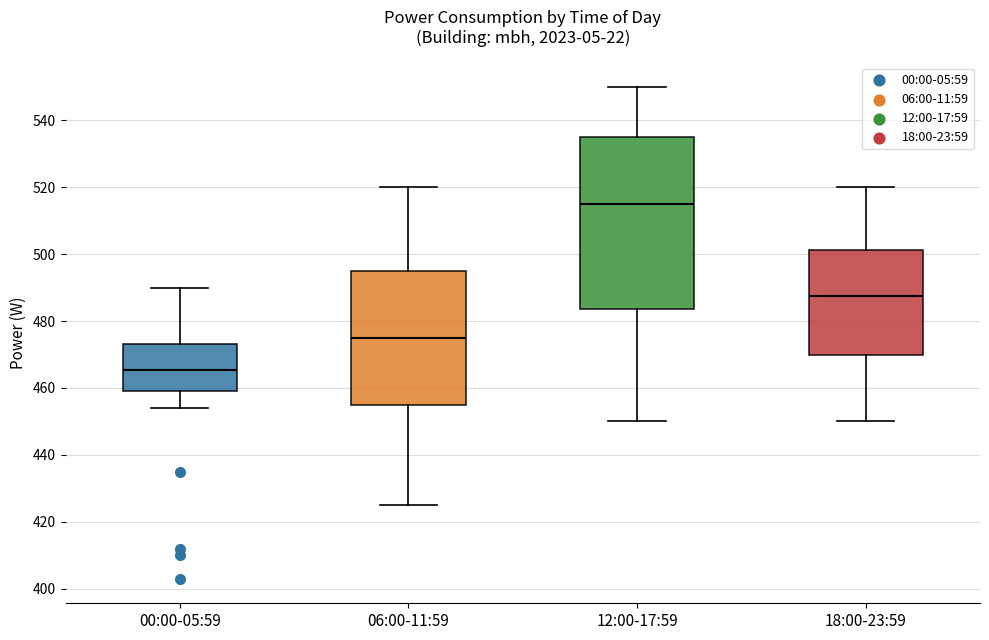

Which box is the tallest, from its lower edge to its upper edge?

12:00-17:59